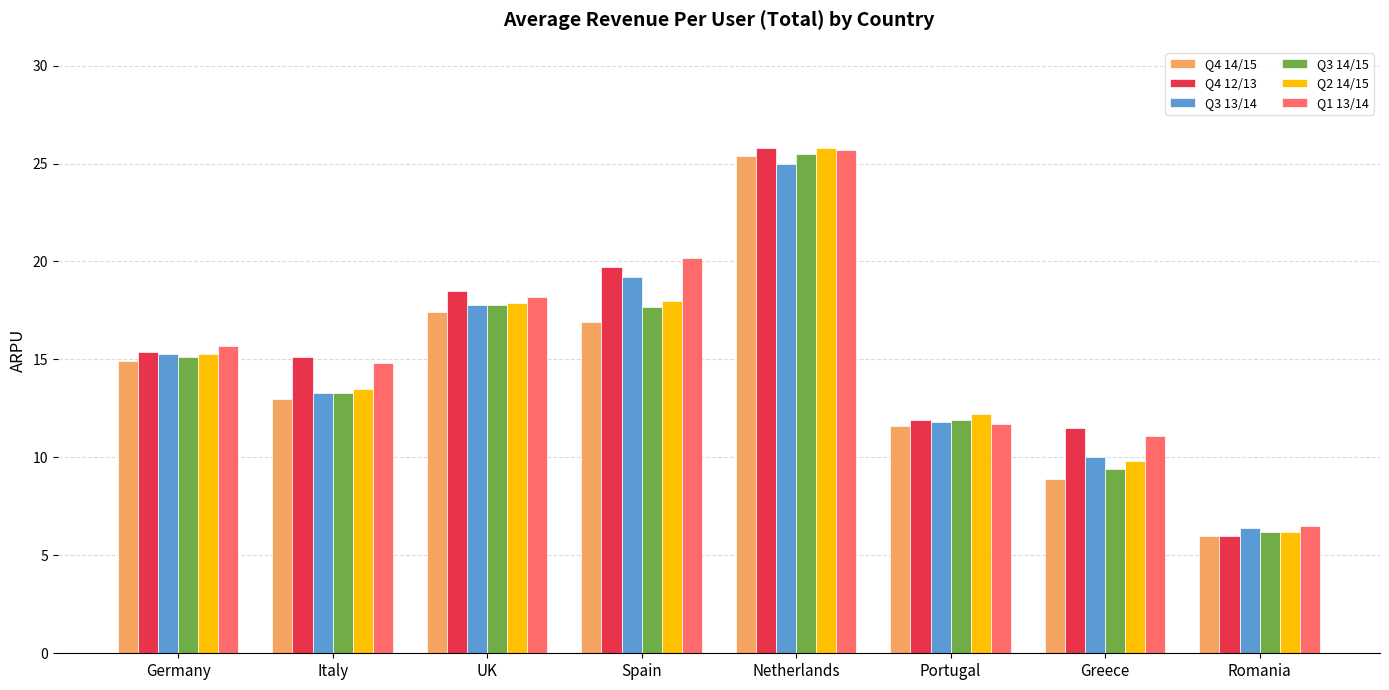

How many values in the Q1 13/14 series are below 15?

4